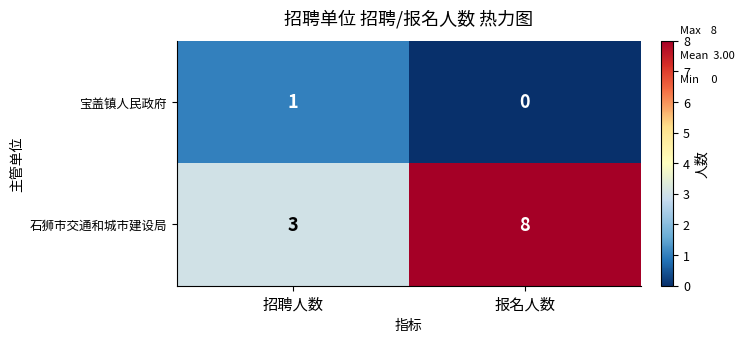

Rank the series by their maximum value, from highest to lowest.

石狮市交通和城市建设局, 宝盖镇人民政府